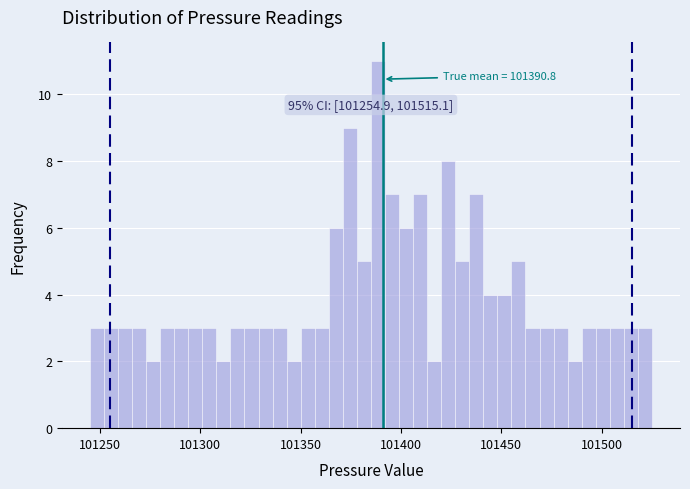

Read against the x-axis, roughly where is the centre of the tallest bar?

101390